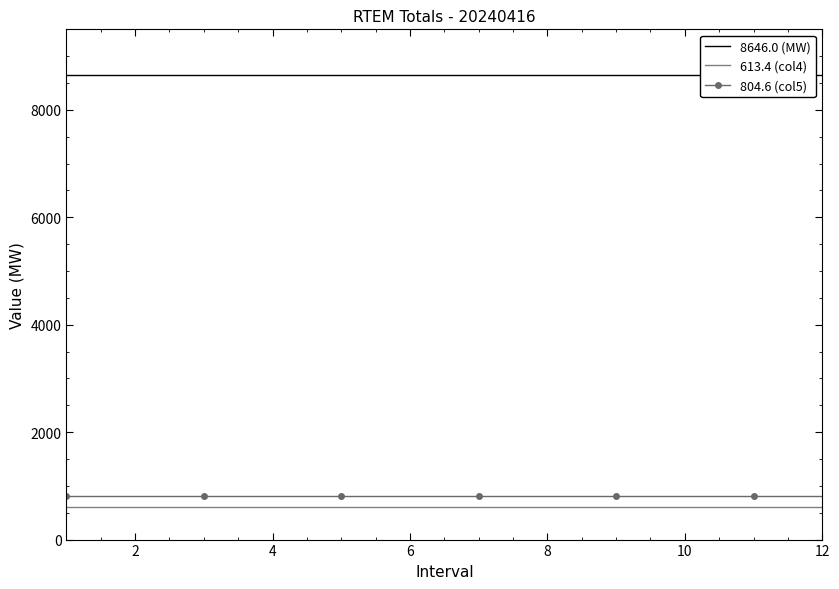

What is the smallest value displayed?

613.4